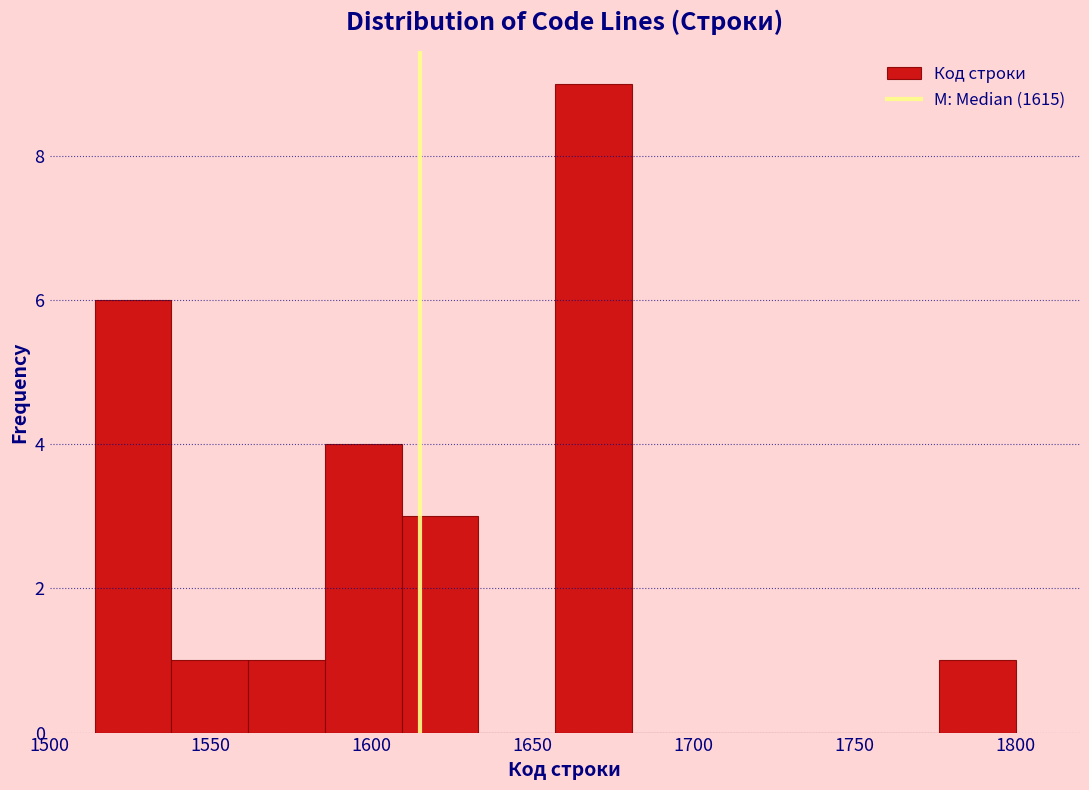

Reading left to right, list every bar in this chart as the range it spans on the x-axis followed by its height. Neither the bar edges nor the heights are printed on the chart, so give them approximately, as read against the axes.

1515 to 1540: 6
1540 to 1560: 1
1560 to 1585: 1
1585 to 1610: 4
1610 to 1635: 3
1635 to 1655: 0
1655 to 1680: 9
1680 to 1705: 0
1705 to 1730: 0
1730 to 1750: 0
1750 to 1775: 0
1775 to 1800: 1